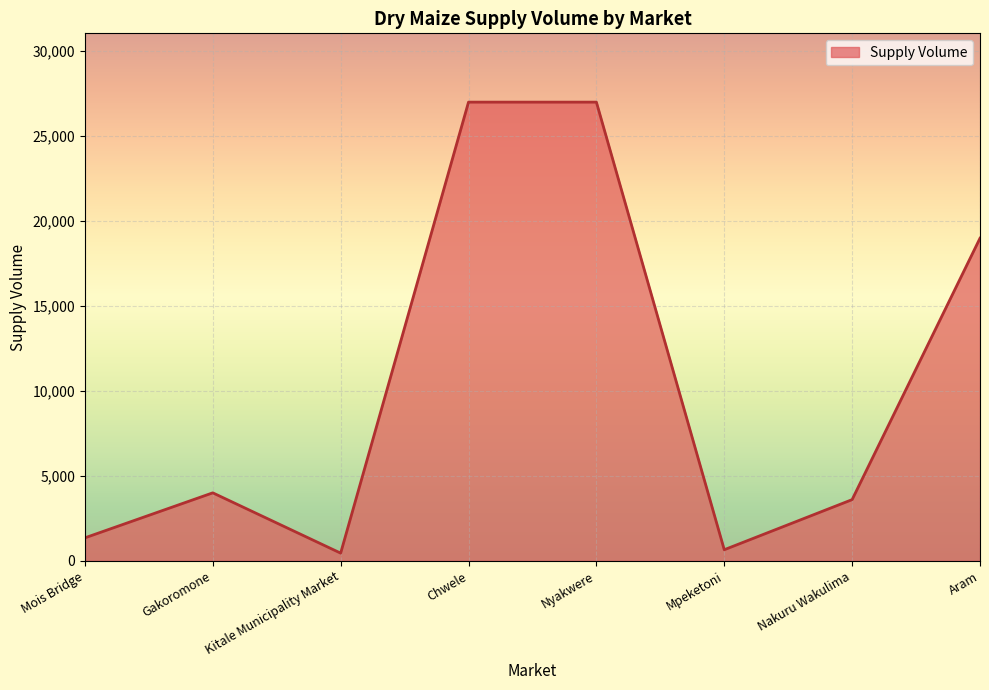

Count the number of data series in this chart.

1